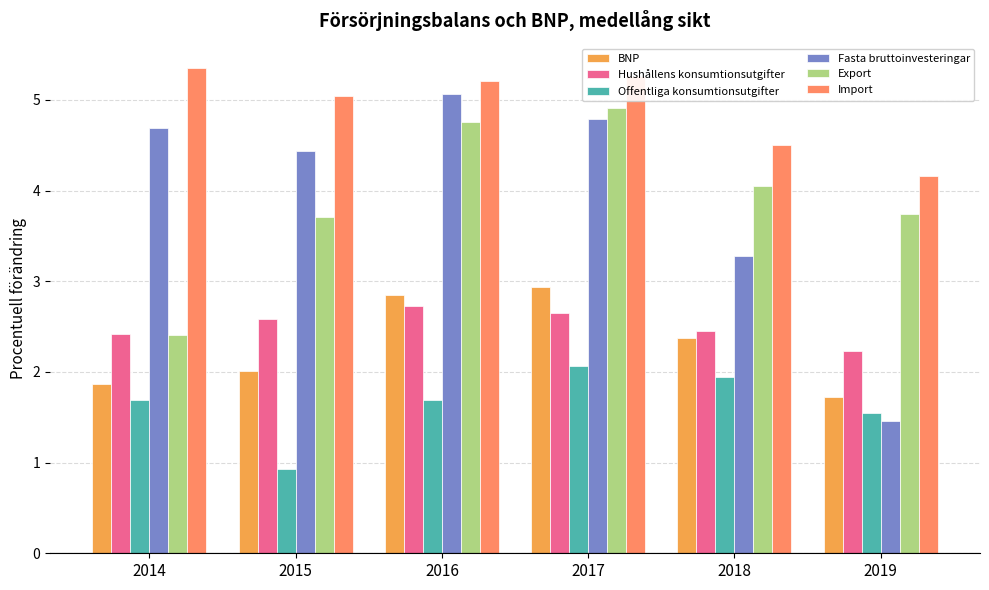

Reading left to right, list all the values displayed in this chart.

BNP: 2014=1.9	2015=2.0	2016=2.8	2017=2.9	2018=2.4	2019=1.7
Hushållens konsumtionsutgifter: 2014=2.4	2015=2.6	2016=2.7	2017=2.7	2018=2.5	2019=2.2
Offentliga konsumtionsutgifter: 2014=1.7	2015=0.9	2016=1.7	2017=2.1	2018=1.9	2019=1.6
Fasta bruttoinvesteringar: 2014=4.7	2015=4.4	2016=5.1	2017=4.8	2018=3.3	2019=1.5
Export: 2014=2.4	2015=3.7	2016=4.8	2017=4.9	2018=4.1	2019=3.7
Import: 2014=5.4	2015=5.0	2016=5.2	2017=5.3	2018=4.5	2019=4.2